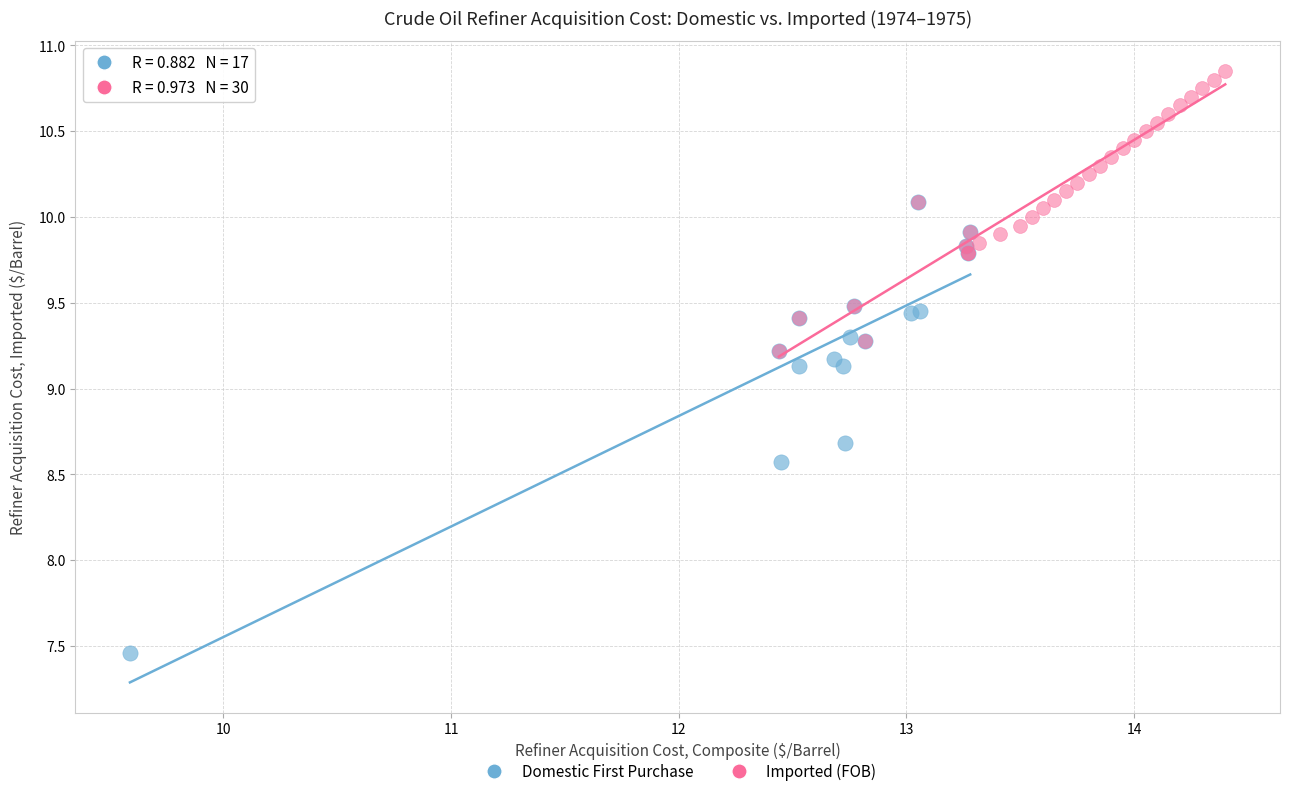

What are all the series names shown in the legend?

Domestic First Purchase, Imported (FOB)